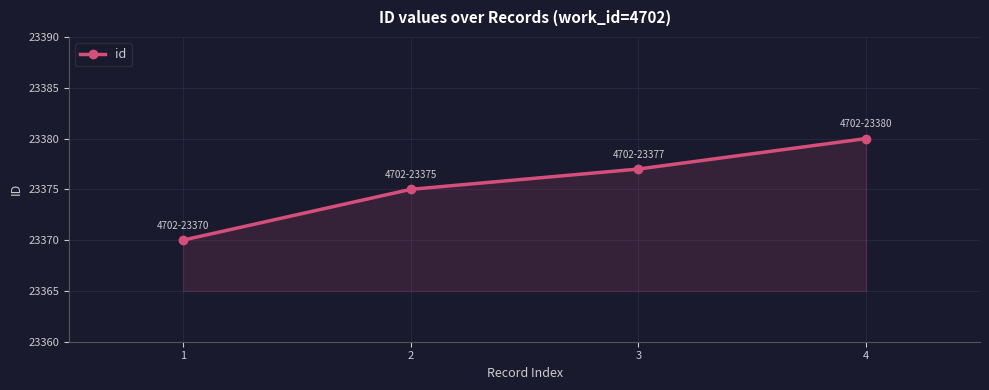

What is the greatest value displayed?

23380